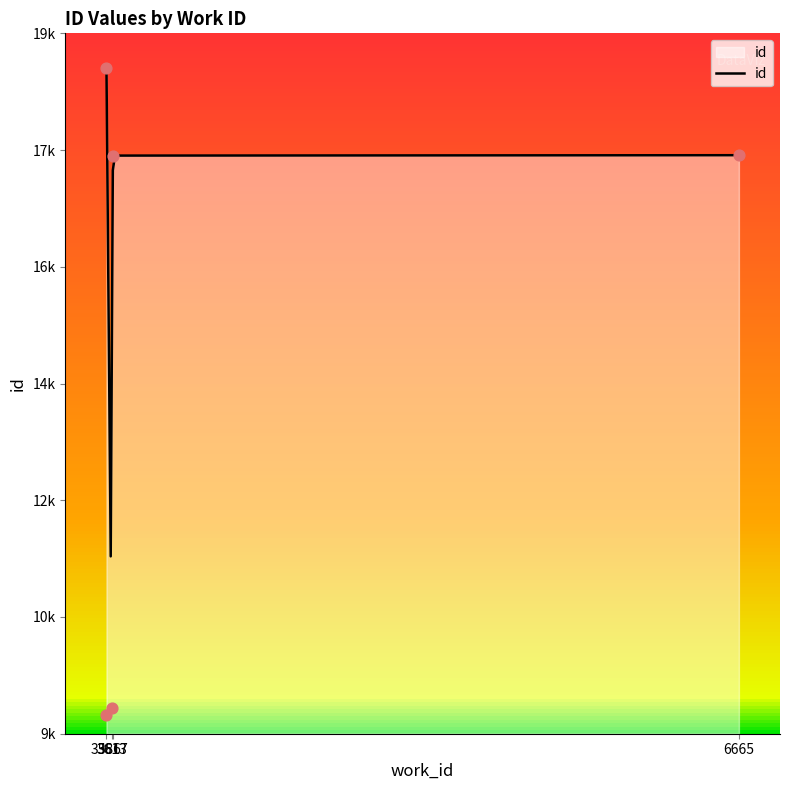

What is the ratio of the value at 6665 to the value at 3586?

0.9